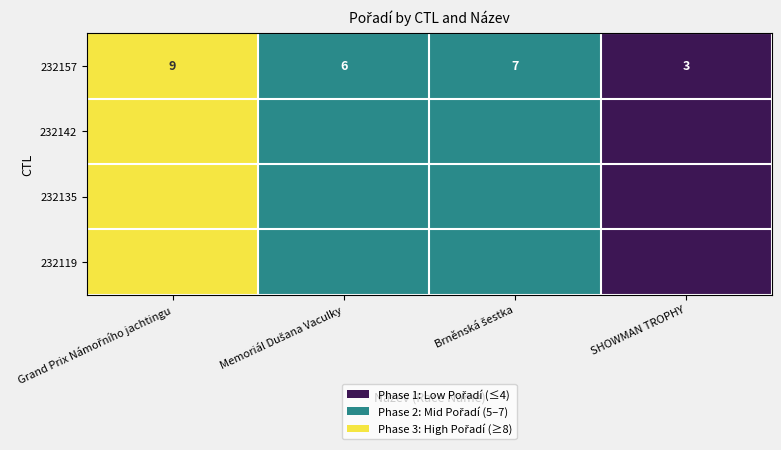

Which category has the lowest value in the 232157 series?

SHOWMAN TROPHY